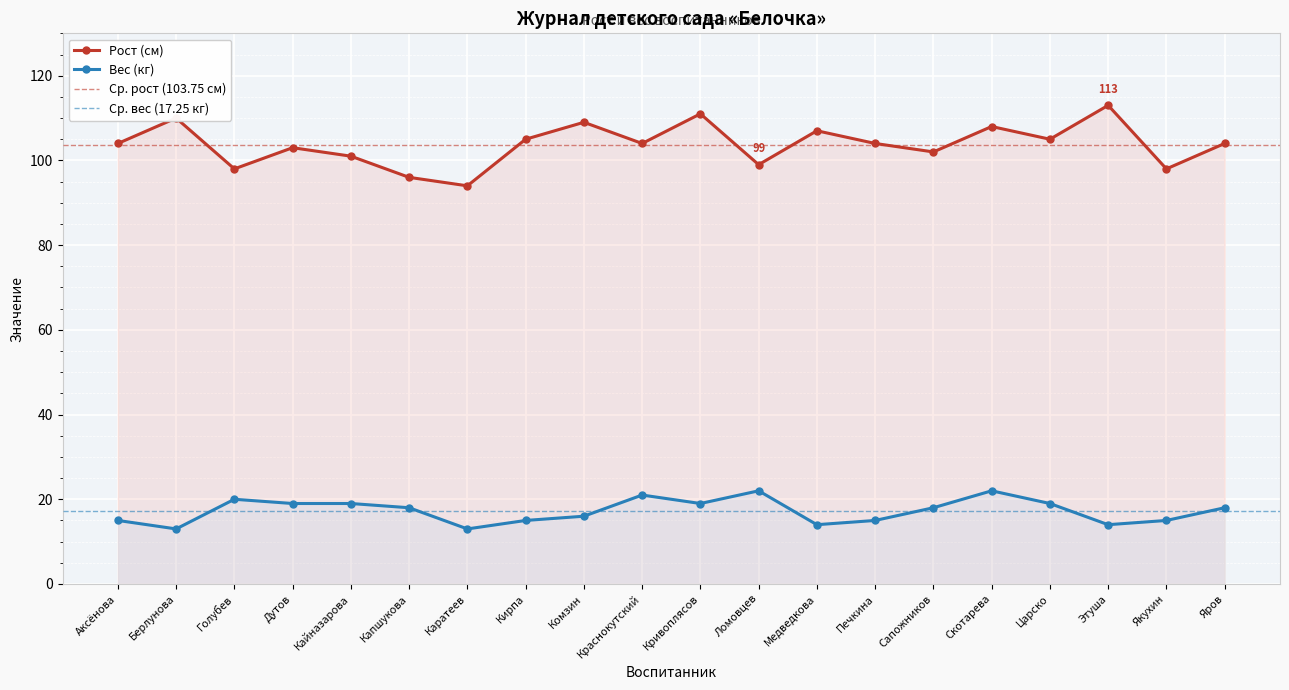

How many values in the Вес (кг) series are below 18?

9